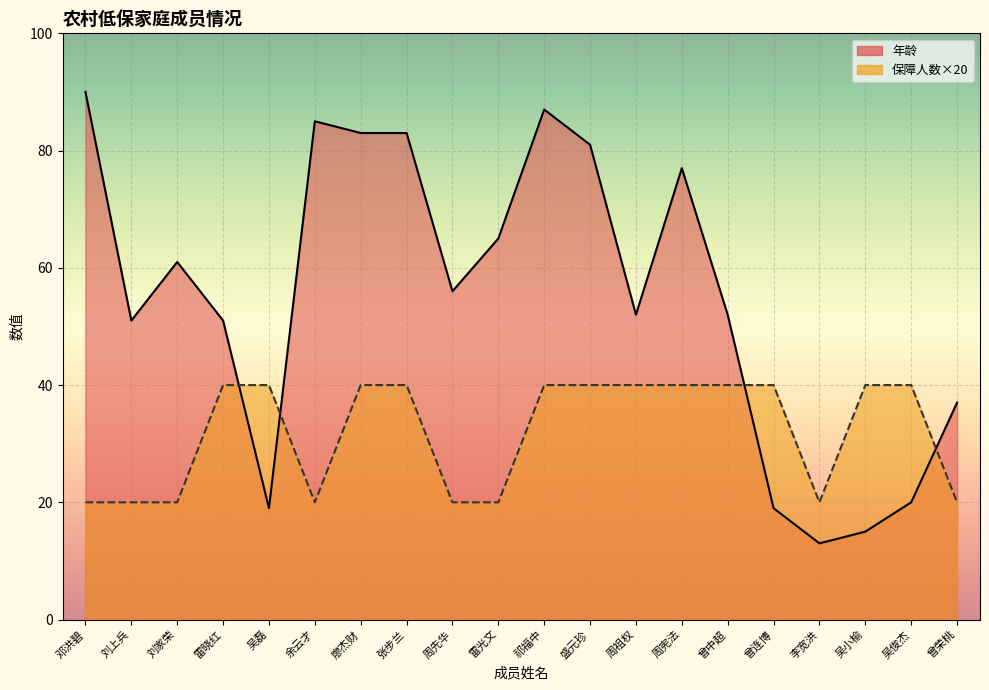

True or false: 保障人数 has more than 2 points higher than both neighbors.

False